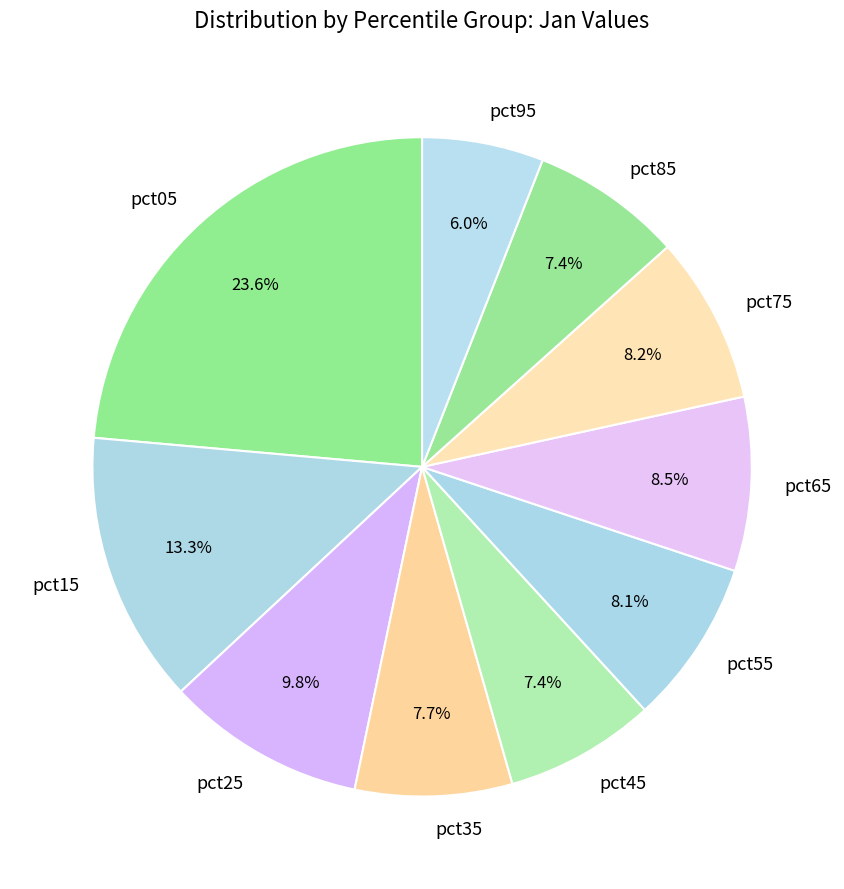

Between pct15 and pct65, which is larger?

pct15